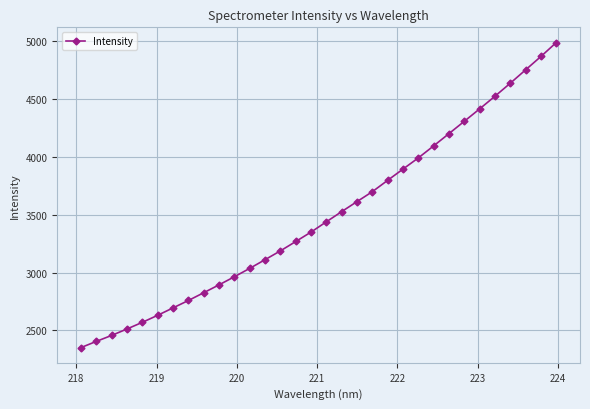

What is the minimum value shown in the chart?

2351.7